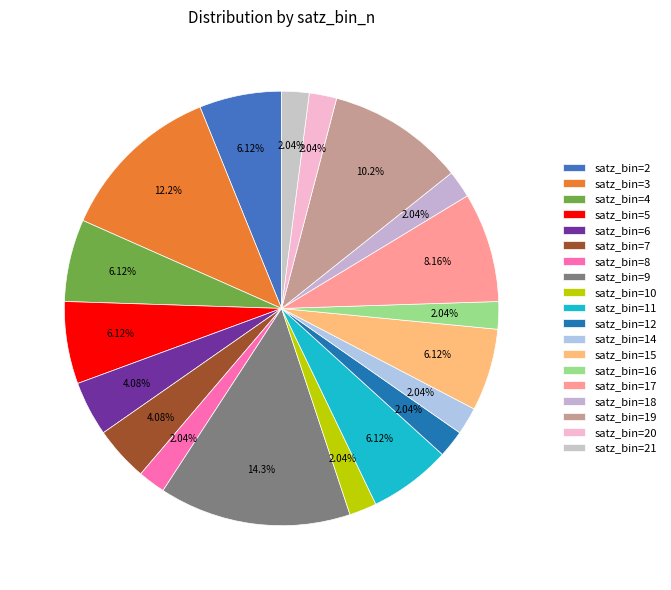

Which slice is the largest?

satz_bin=9